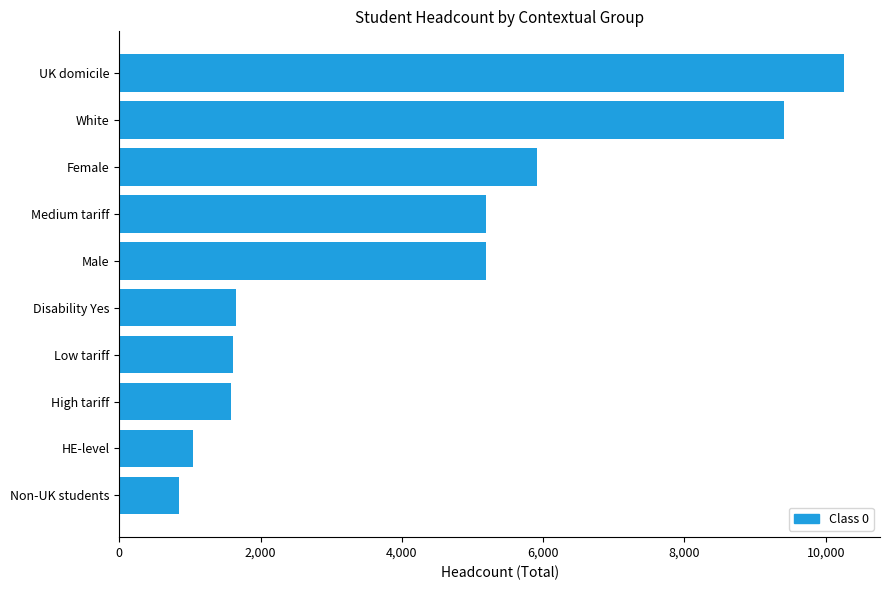

Which label corresponds to the largest value in the chart?

UK domicile